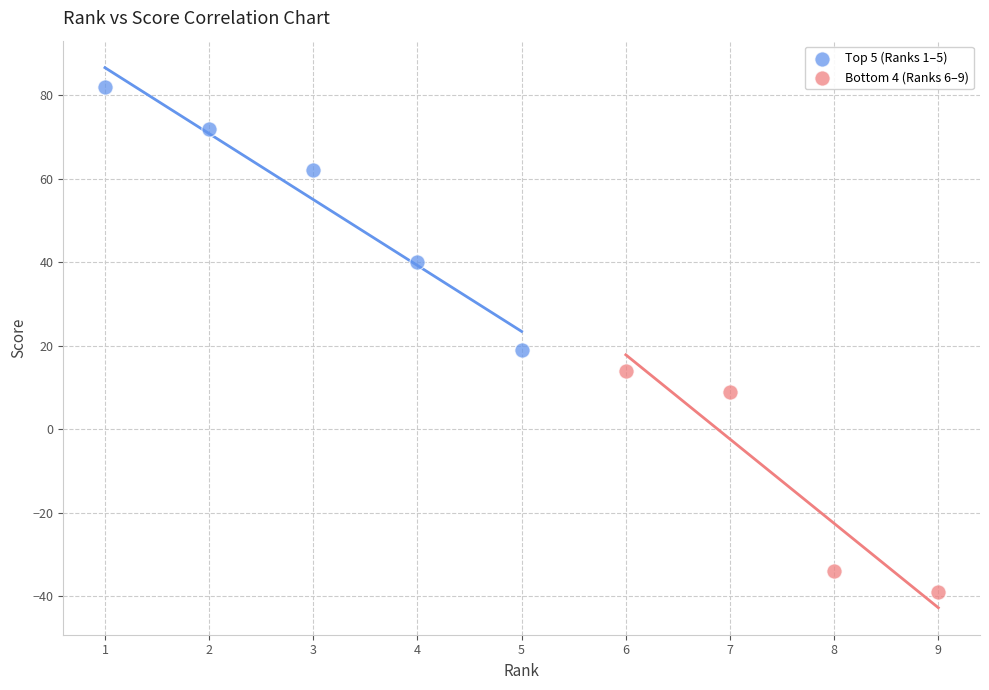

Which series reaches the maximum Y coordinate?

Top 5 (Ranks 1–5)